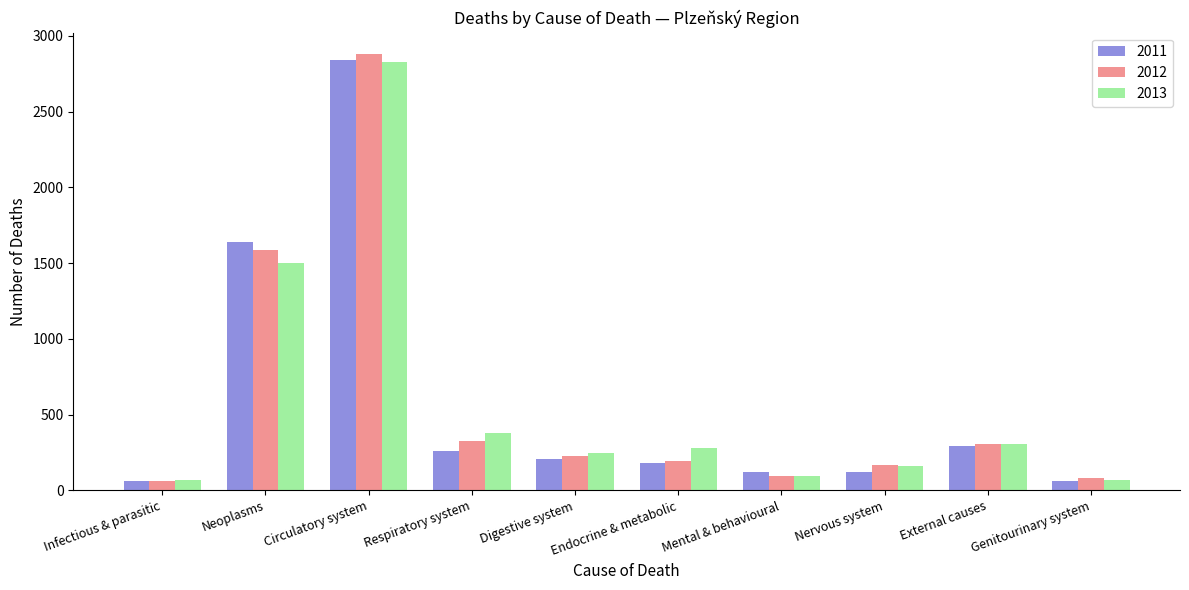

What is the label of the 6th bar from the left?

Endocrine & metabolic